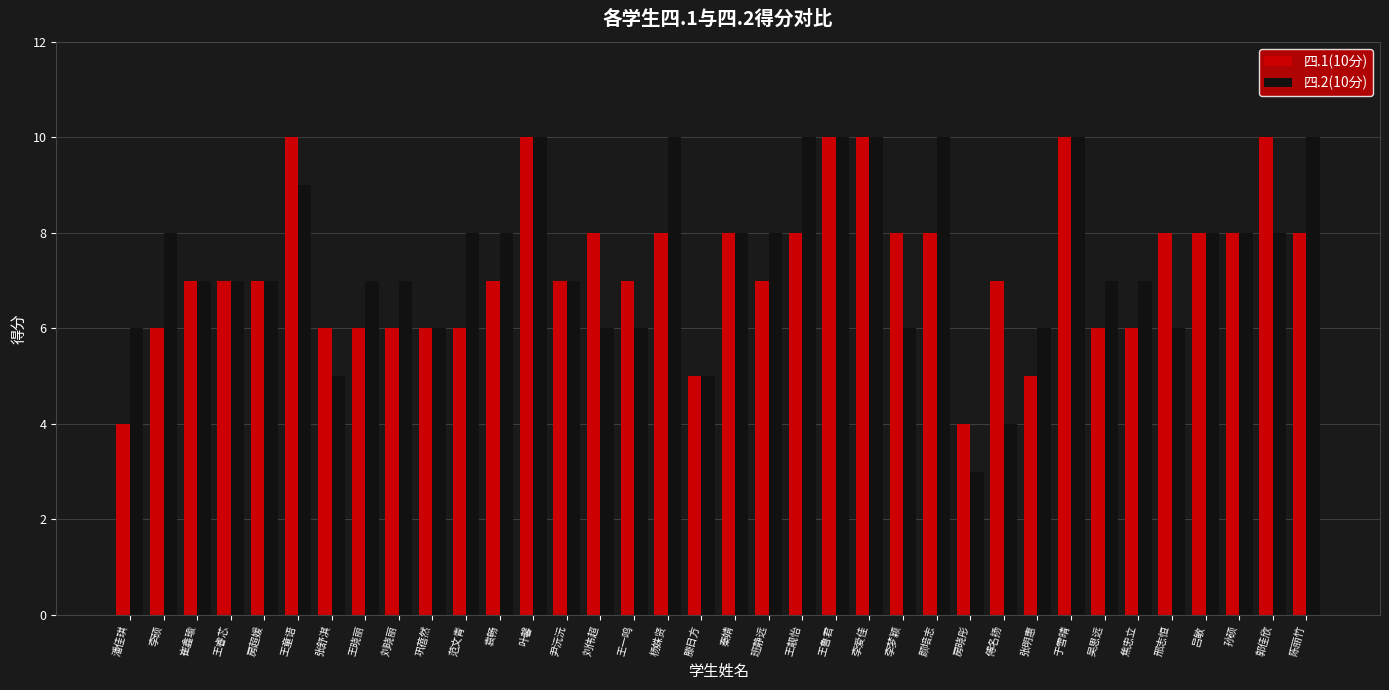

What is the label of the 22nd bar from the left?

王鲁君